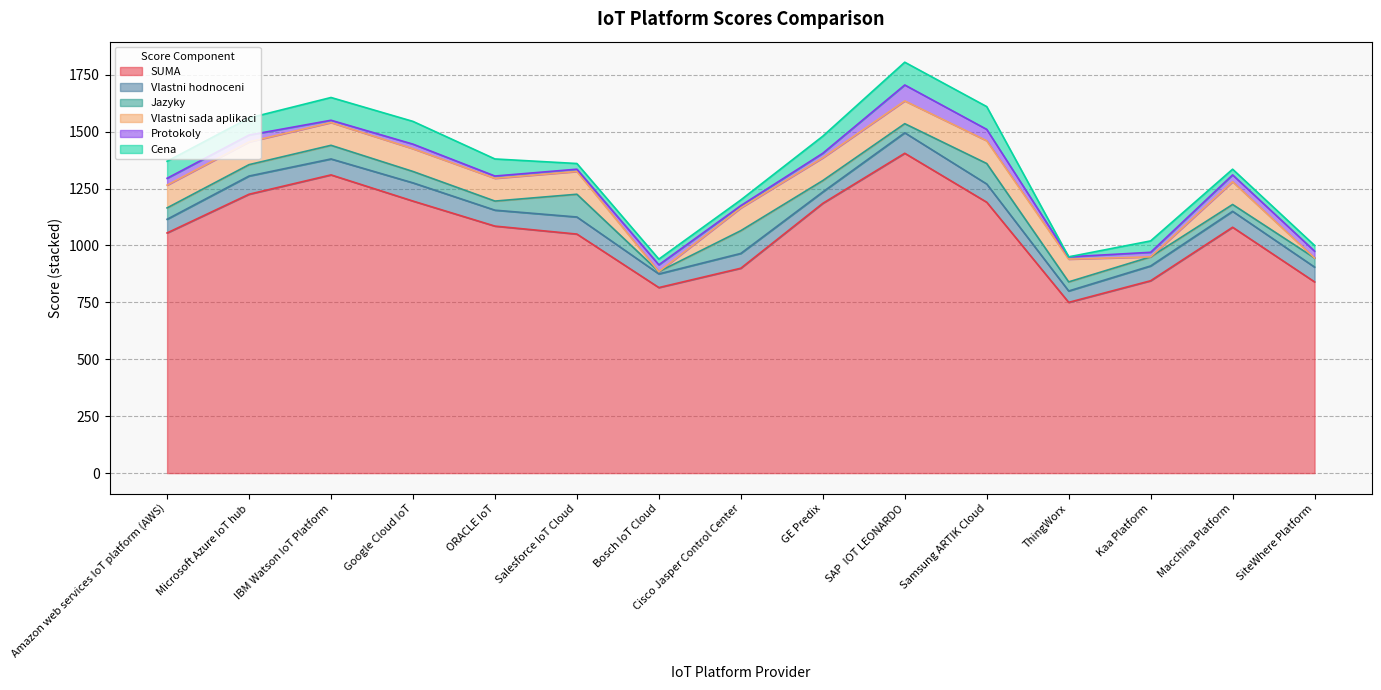

True or false: Vlastni sada aplikaci and Jazyky cross at least once.

True